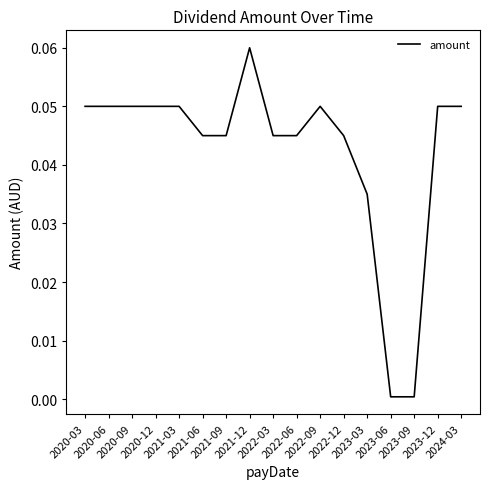

Reading right to left, what are all the values shown in this chart?

2024-03=0.1	2023-12=0.1	2023-09=0.0	2023-06=0.0	2023-03=0.0	2022-12=0.0	2022-09=0.1	2022-06=0.0	2022-03=0.0	2021-12=0.1	2021-09=0.0	2021-06=0.0	2021-03=0.1	2020-12=0.1	2020-09=0.1	2020-06=0.1	2020-03=0.1